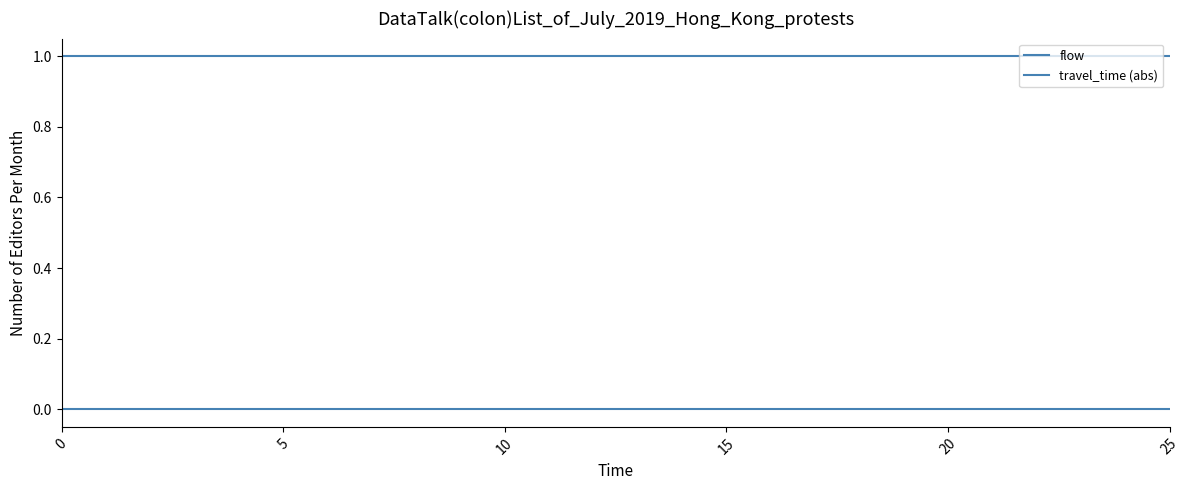

What is the maximum value for travel_time (abs)?

1